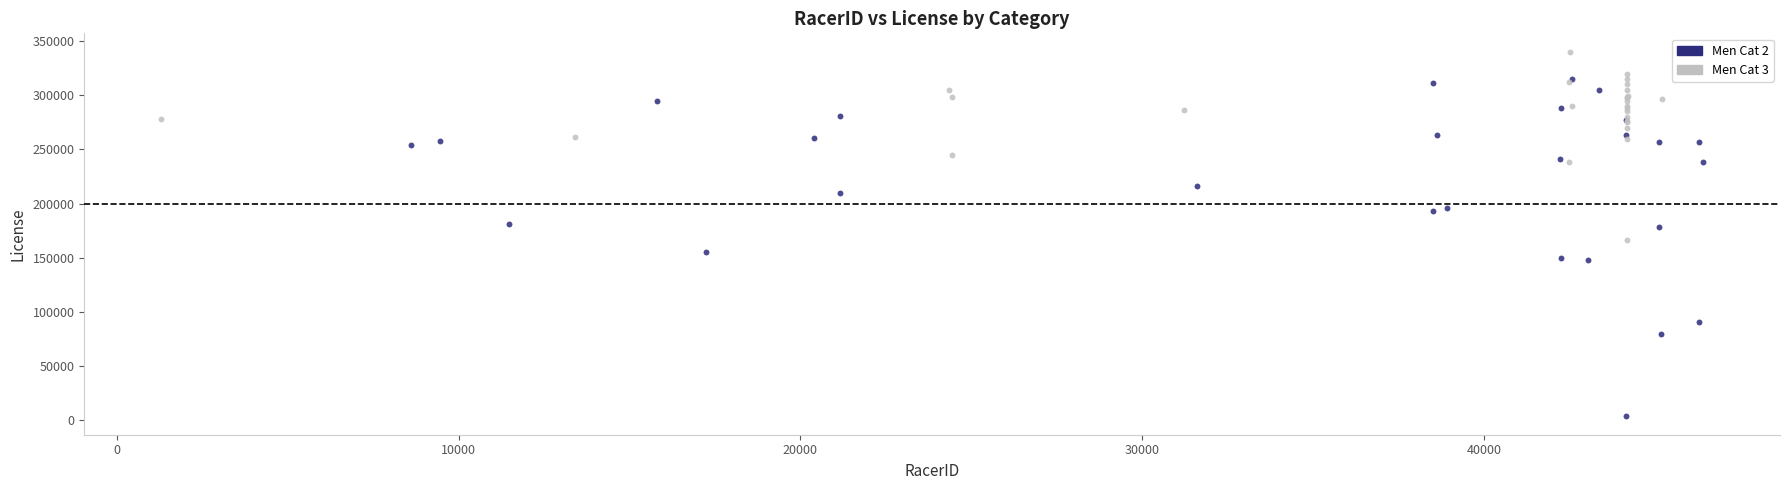

Which series has the widest spread of Y values?

Men Cat 2